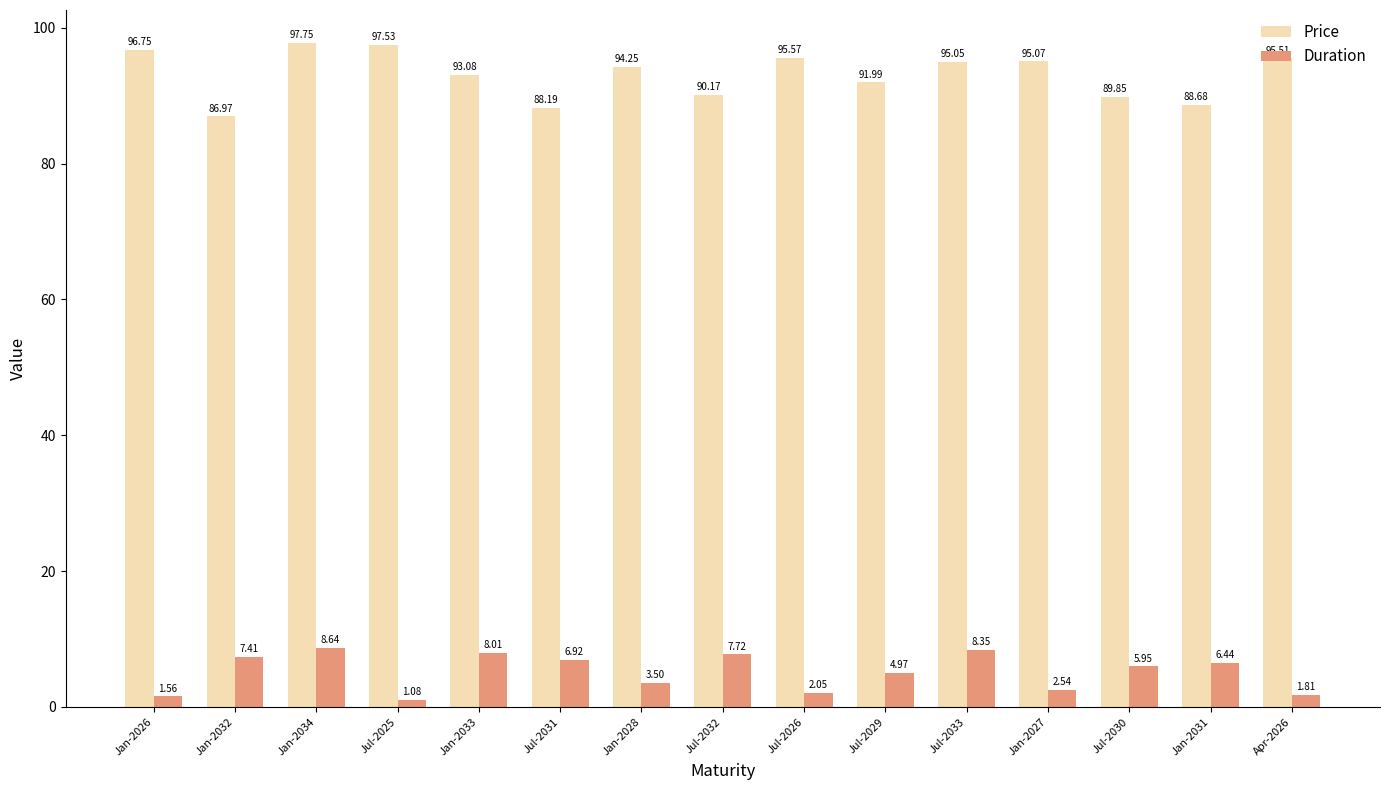

List the series in order of their peak value, highest first.

Price, Duration